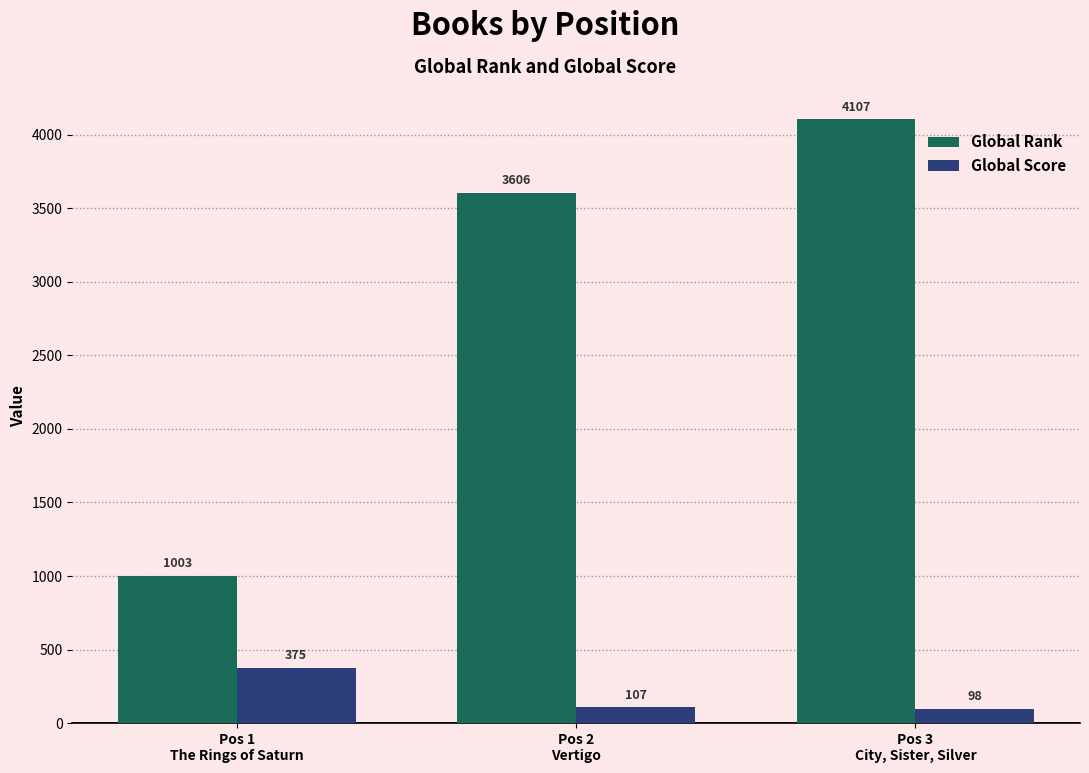

What is the greatest value displayed?

4107